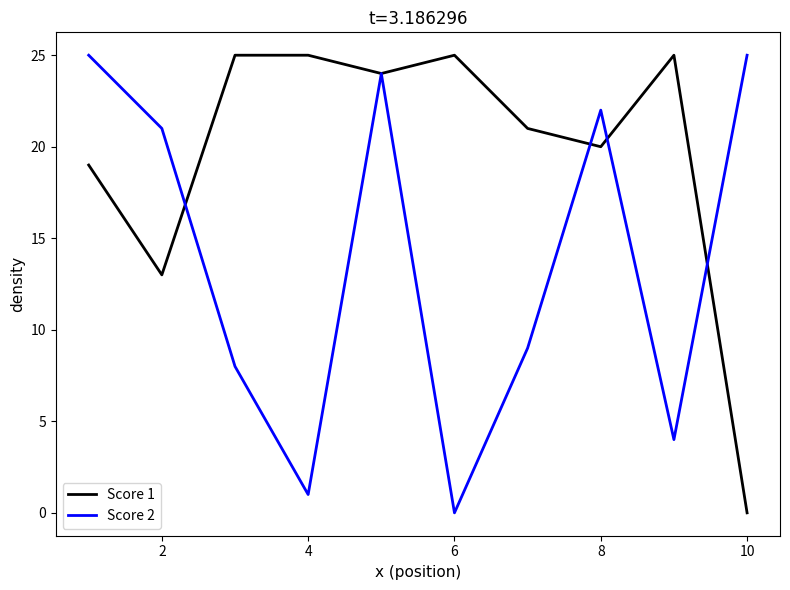

Which series has the largest total across all categories?

Score 1